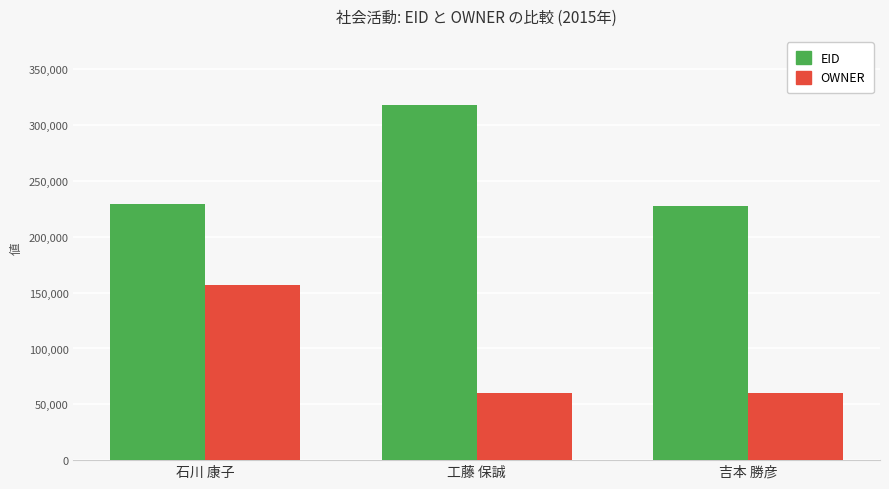

How many data points does each series have?

3